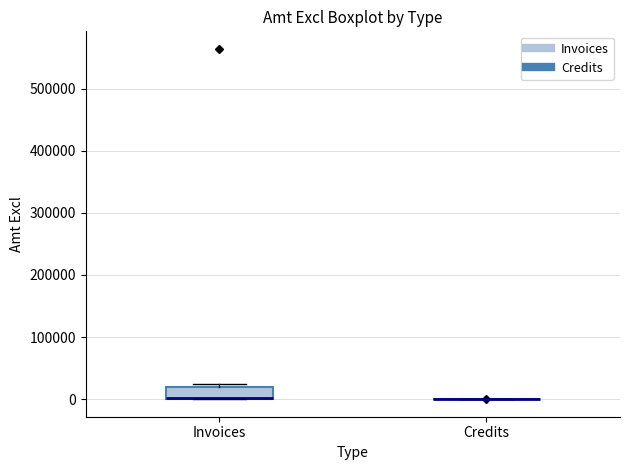

Where is the lower edge of the box for Invoices on the y-axis? The values are not printed on the chart, so give them approximately, as read against the axis.

0